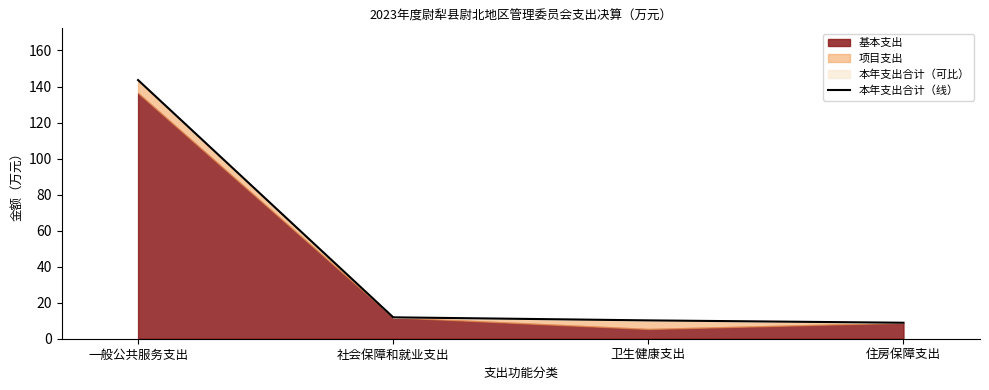

Read the value at 住房保障支出.

8.9